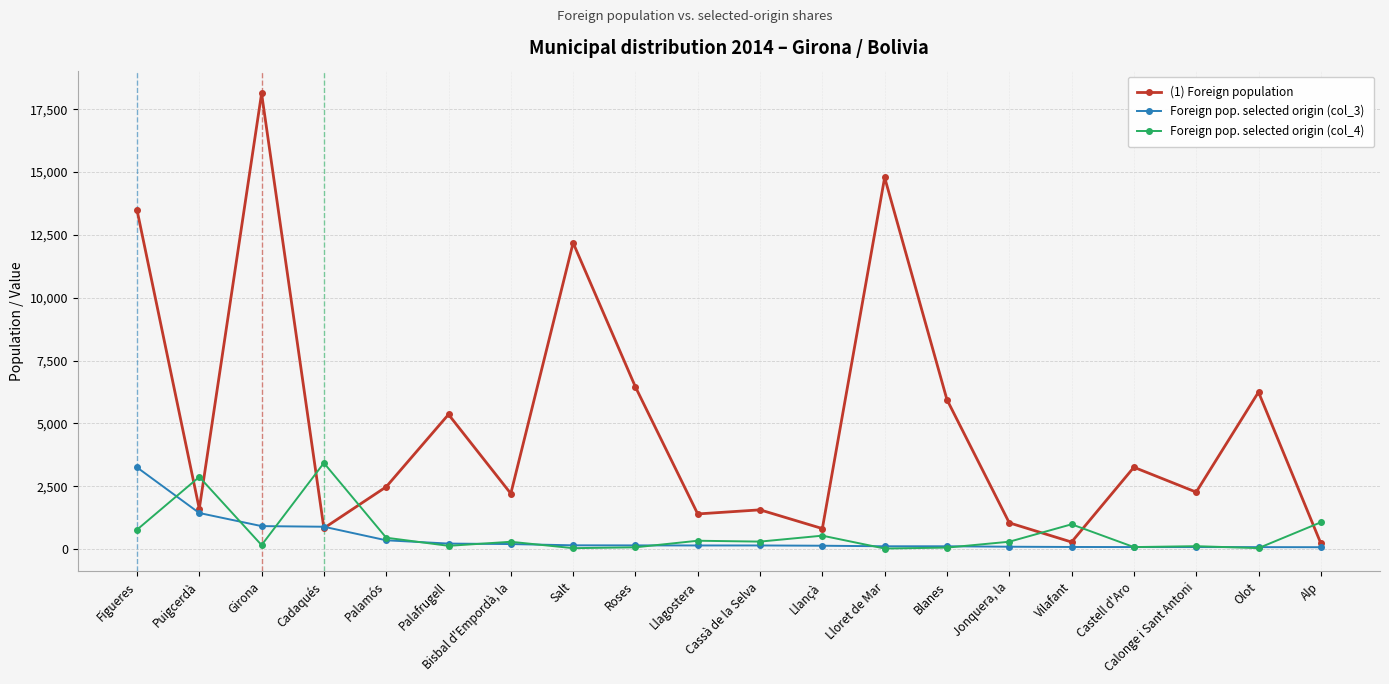

How many lines are shown in the chart?

3